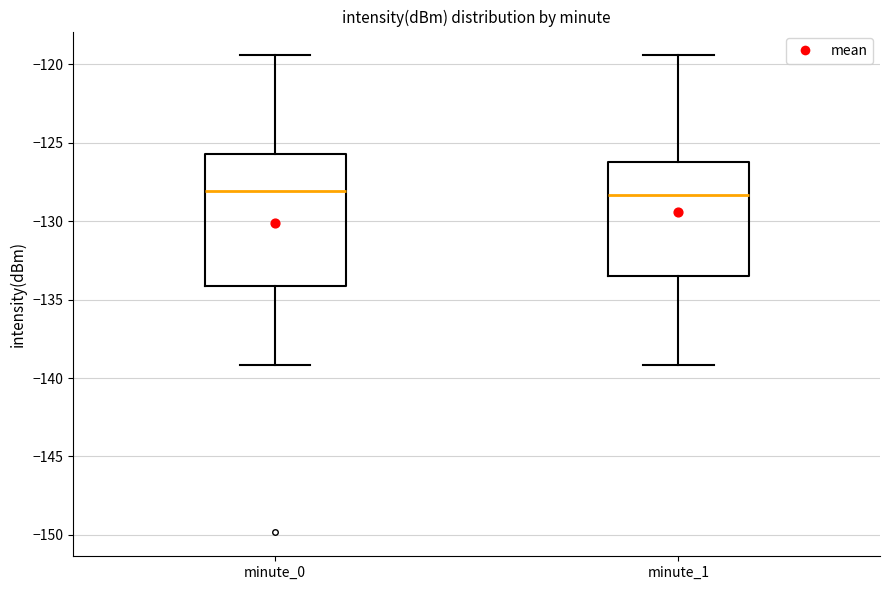

Comparing the boxes themselves (not the whiskers), which one is the tallest?

minute_0